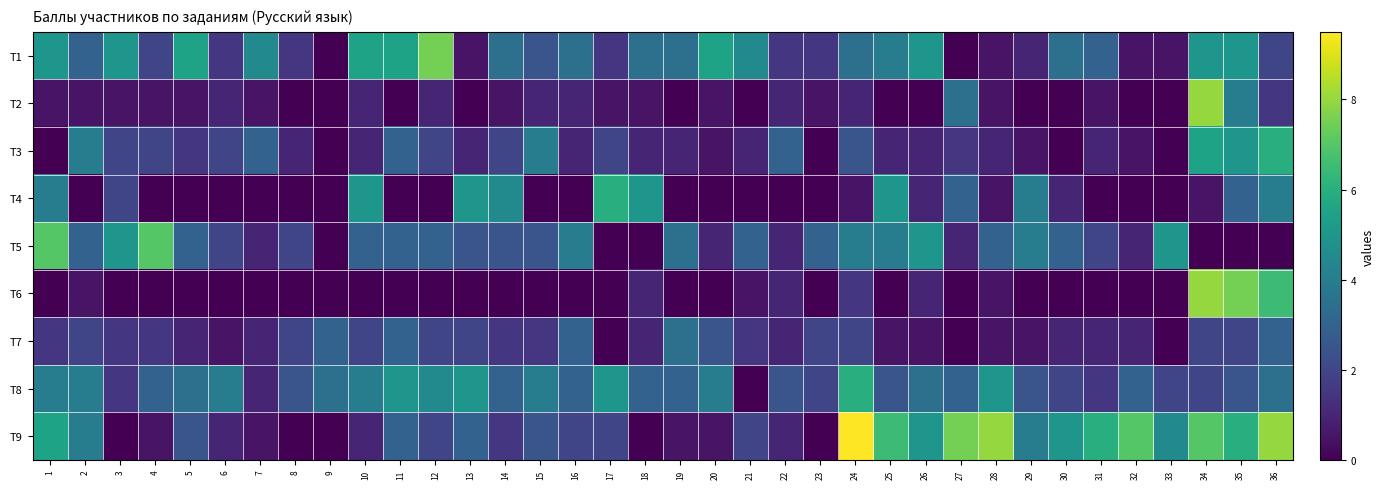

At which category is the sum across all series the highest?

34